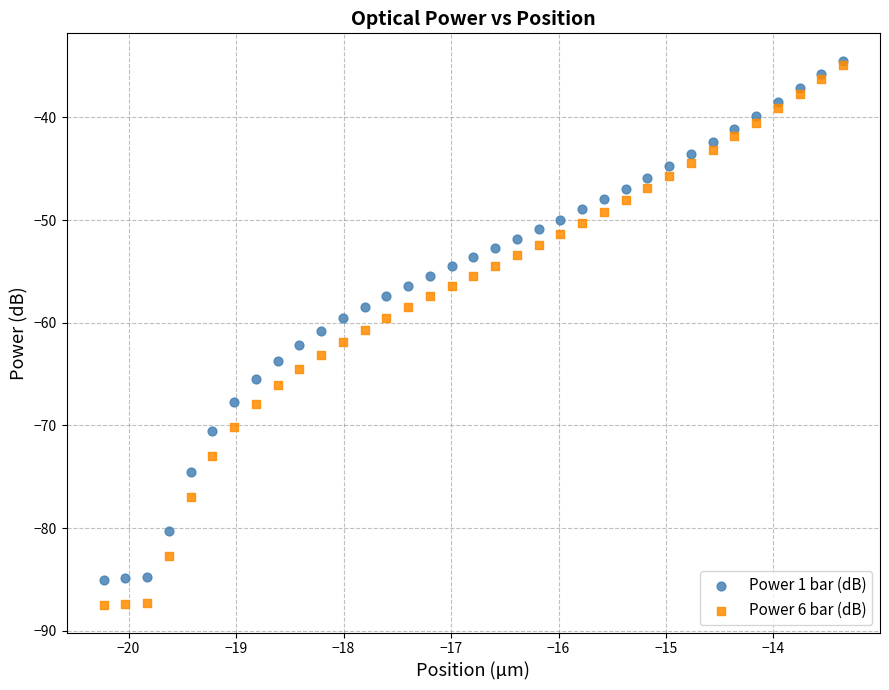

Which series contains the lowest Y value?

Power 6 bar (dB)